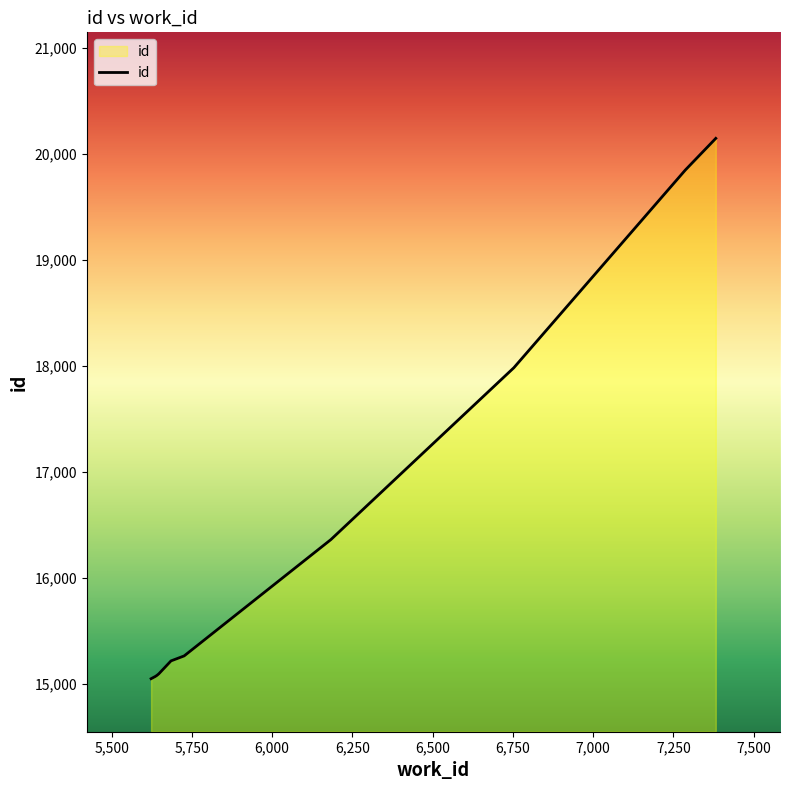

What is the maximum value shown in the chart?

20144